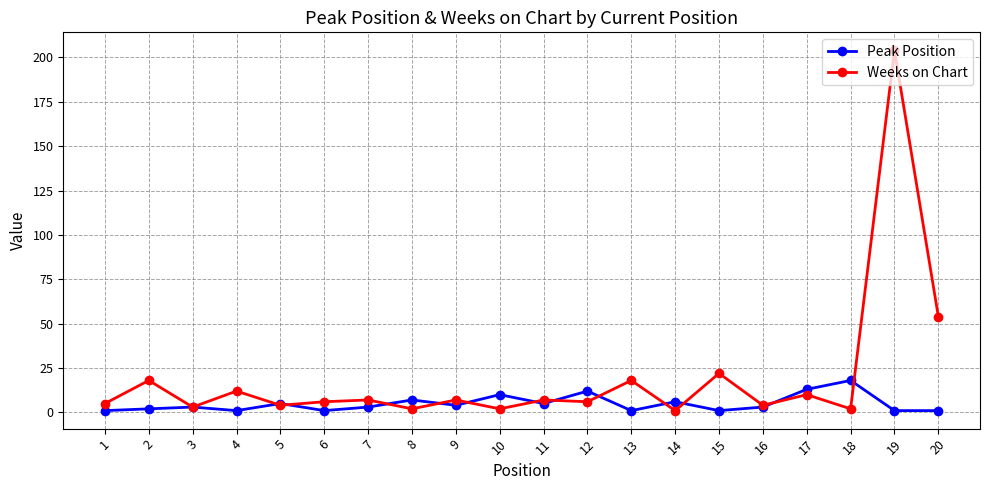

Is this an area chart (filled region under the line)?

No